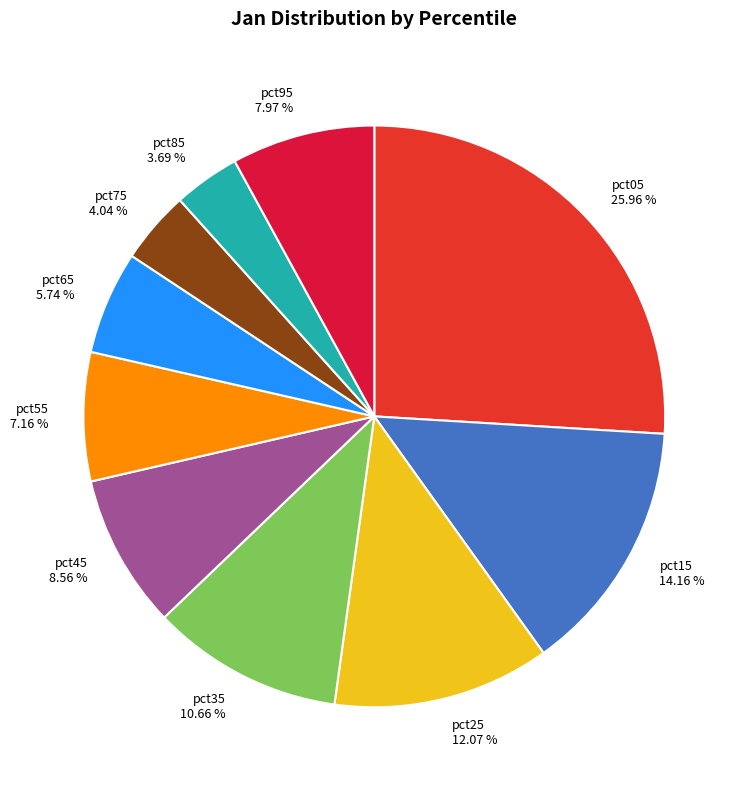

To the nearest percent, what is the difference between the largest and smallest slice percentages?

22%